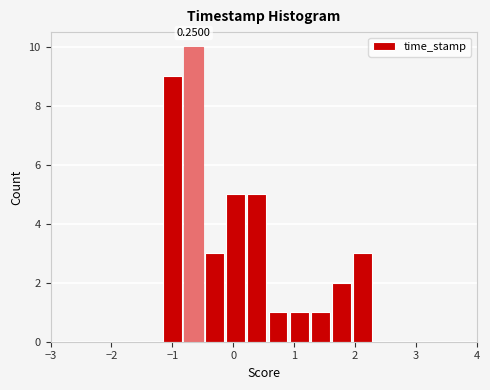

Read against the x-axis, roughly where is the centre of the tallest bar?

-0.6